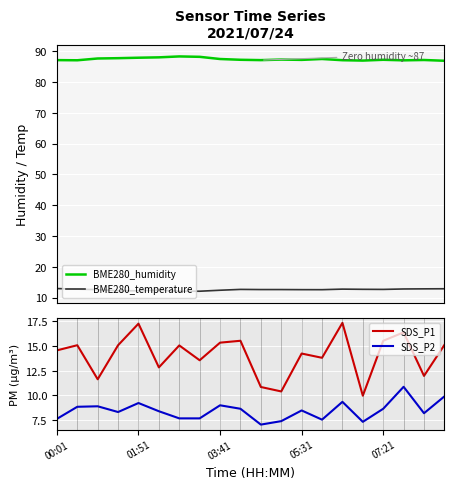

How many series are shown in this chart?

4